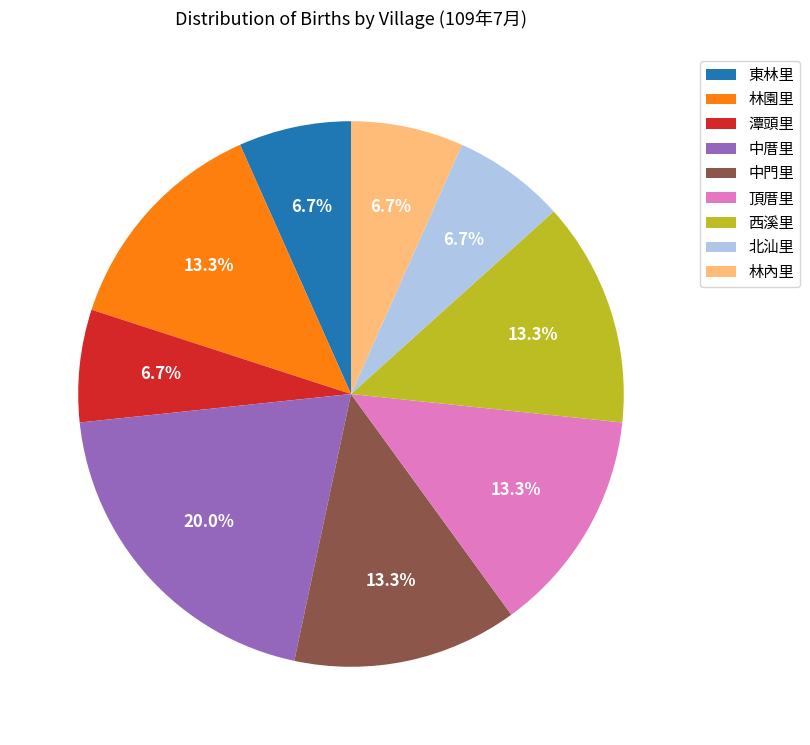

What is the ratio of the value at 潭頭里 to the value at 東林里?

1.0